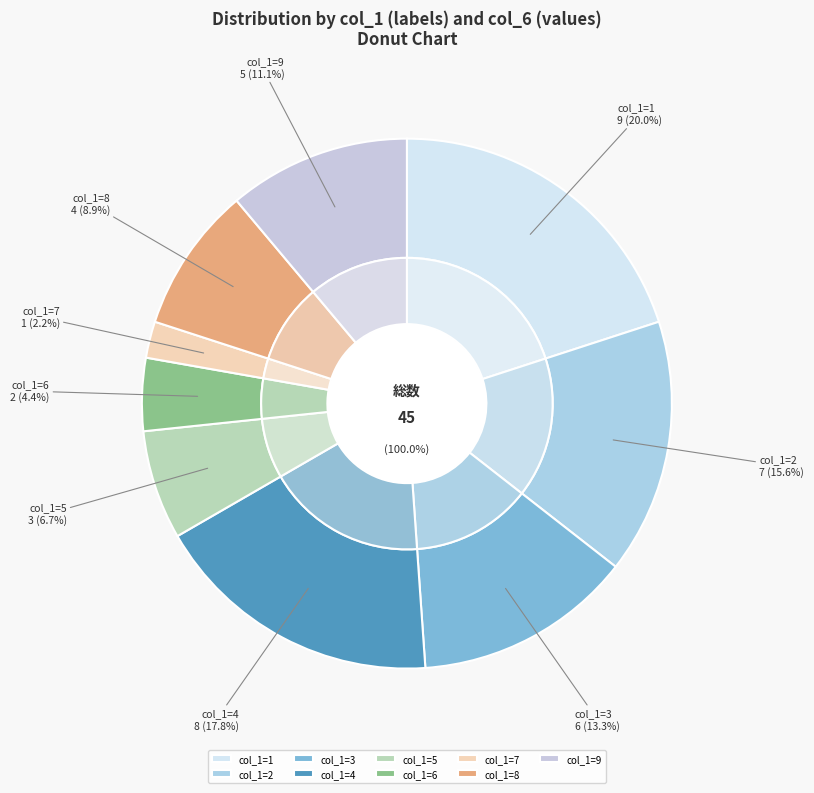

To the nearest percent, what portion does 5 represent?

7%